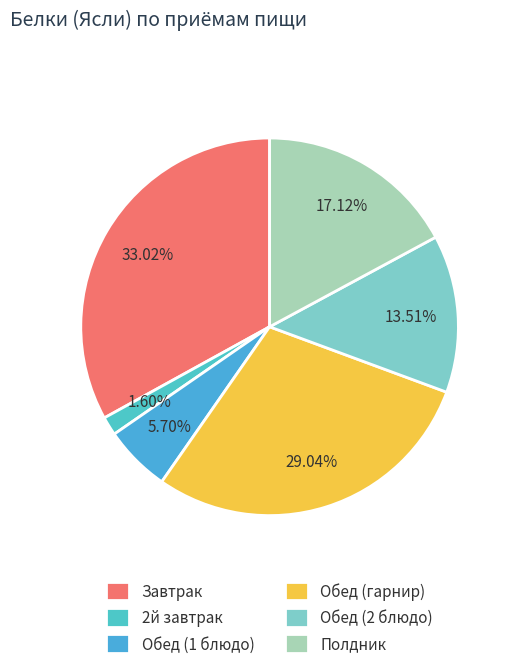

What is the total percentage of Обед (гарнир) and Полдник?

46.2%